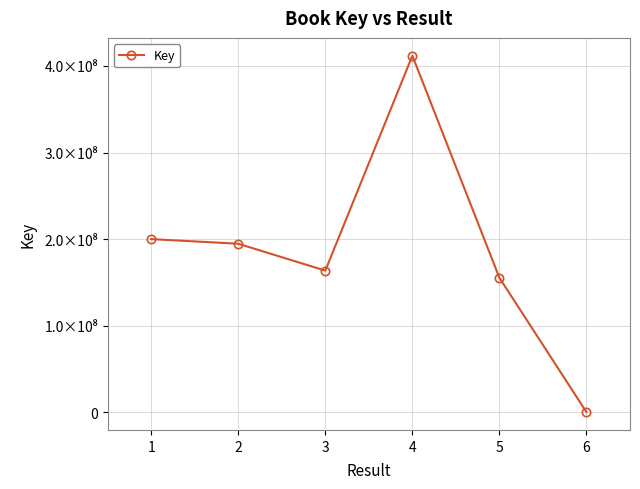

Read the value at 4.

411885552